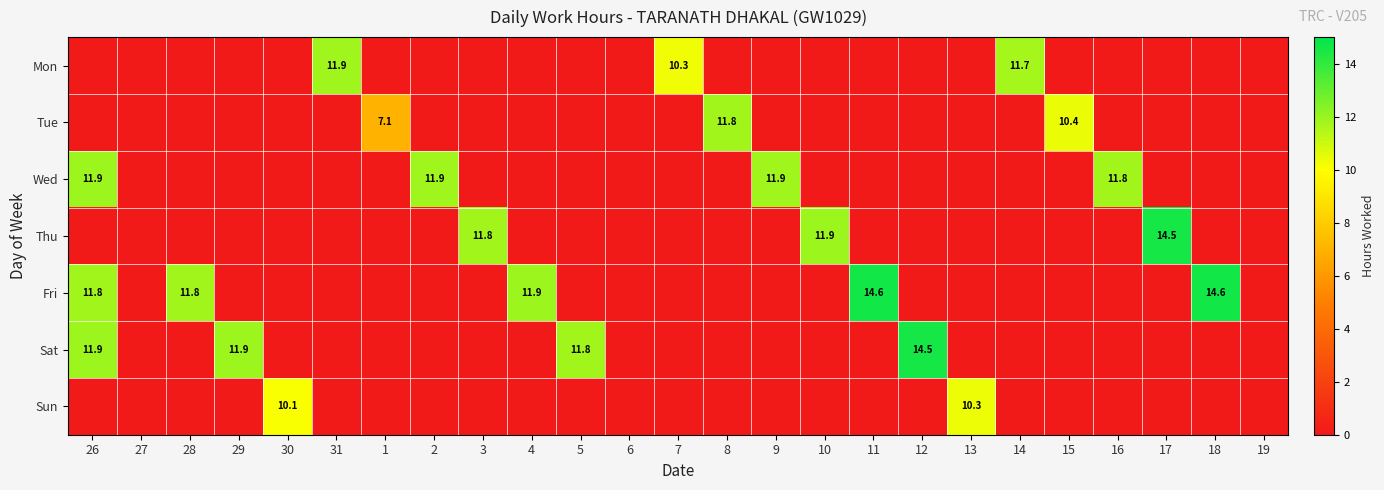

What is the difference between the maximum and second lowest values in the Tue series?

11.8